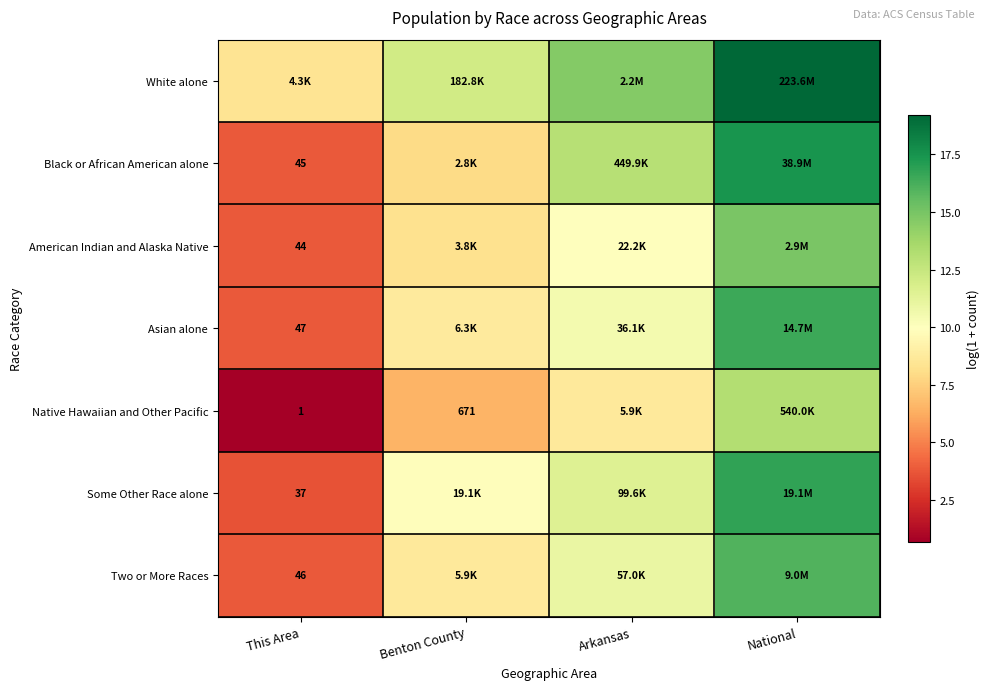

What is the difference between the maximum and minimum values in the Two or More Races series?

12.2